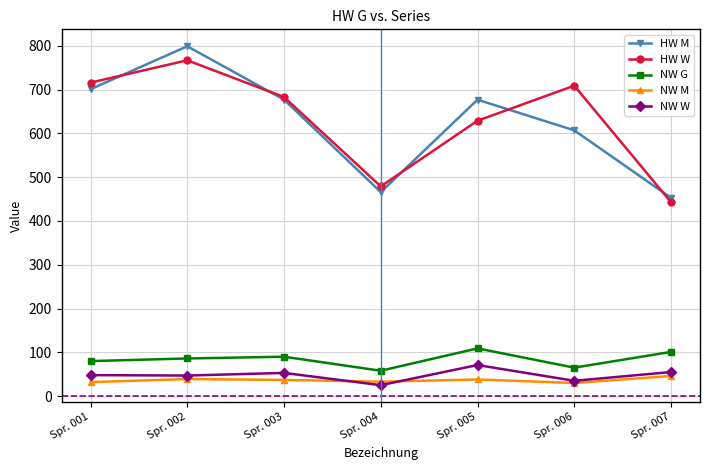

What is the value of the HW M point at the 6th from the left?

607